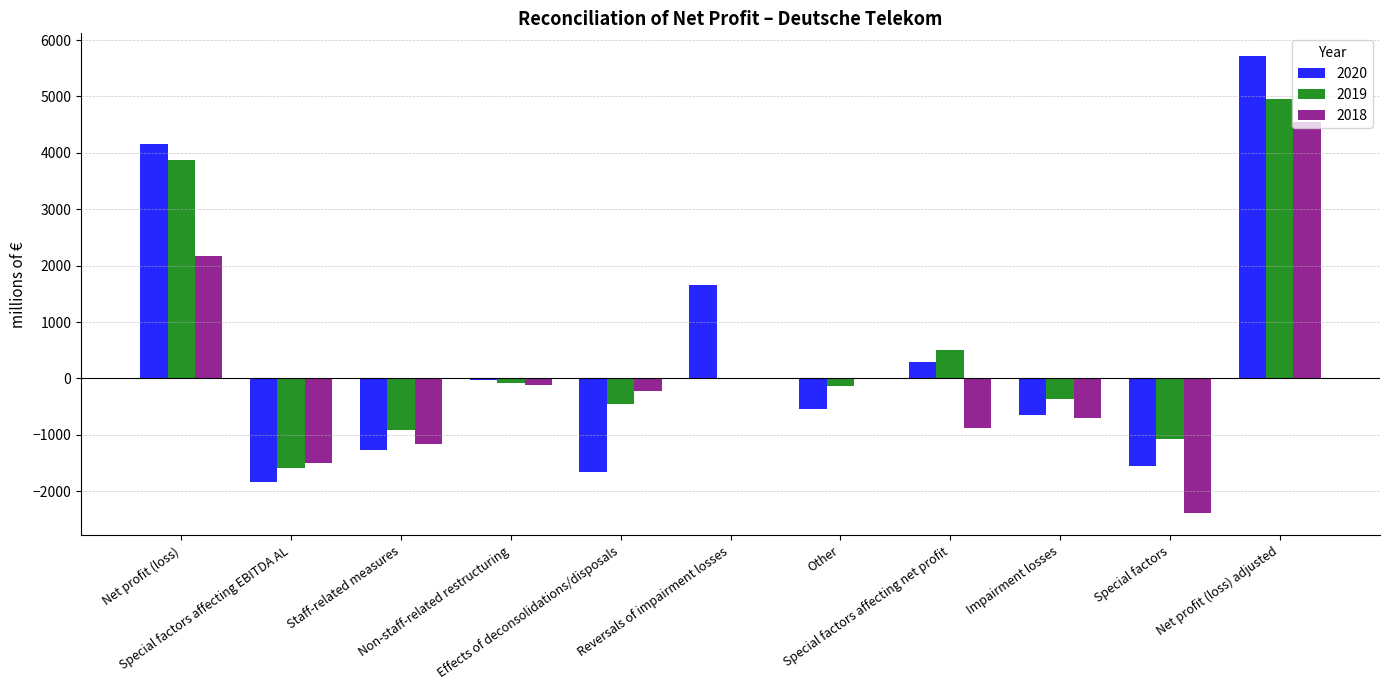

What is the sum of all 2020 values?

4265